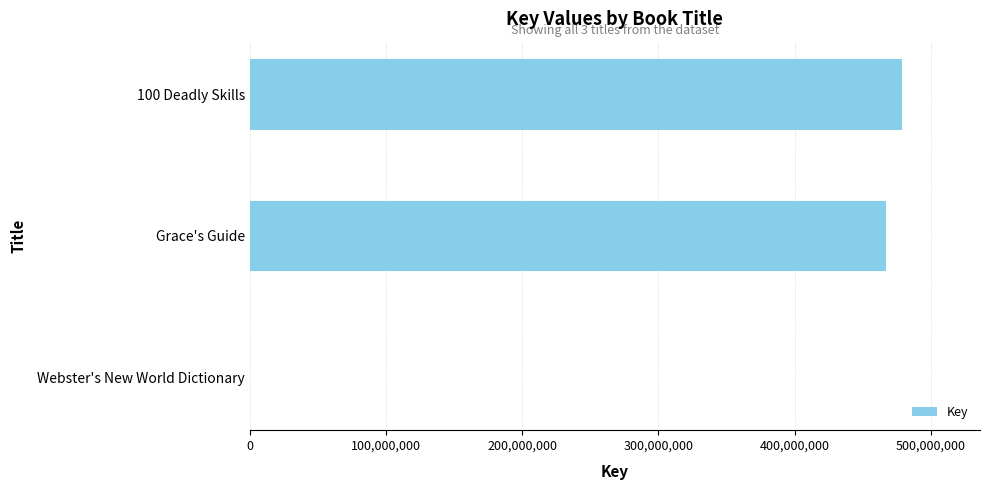

Where is the data nearest to the value 239297120?

Grace's Guide